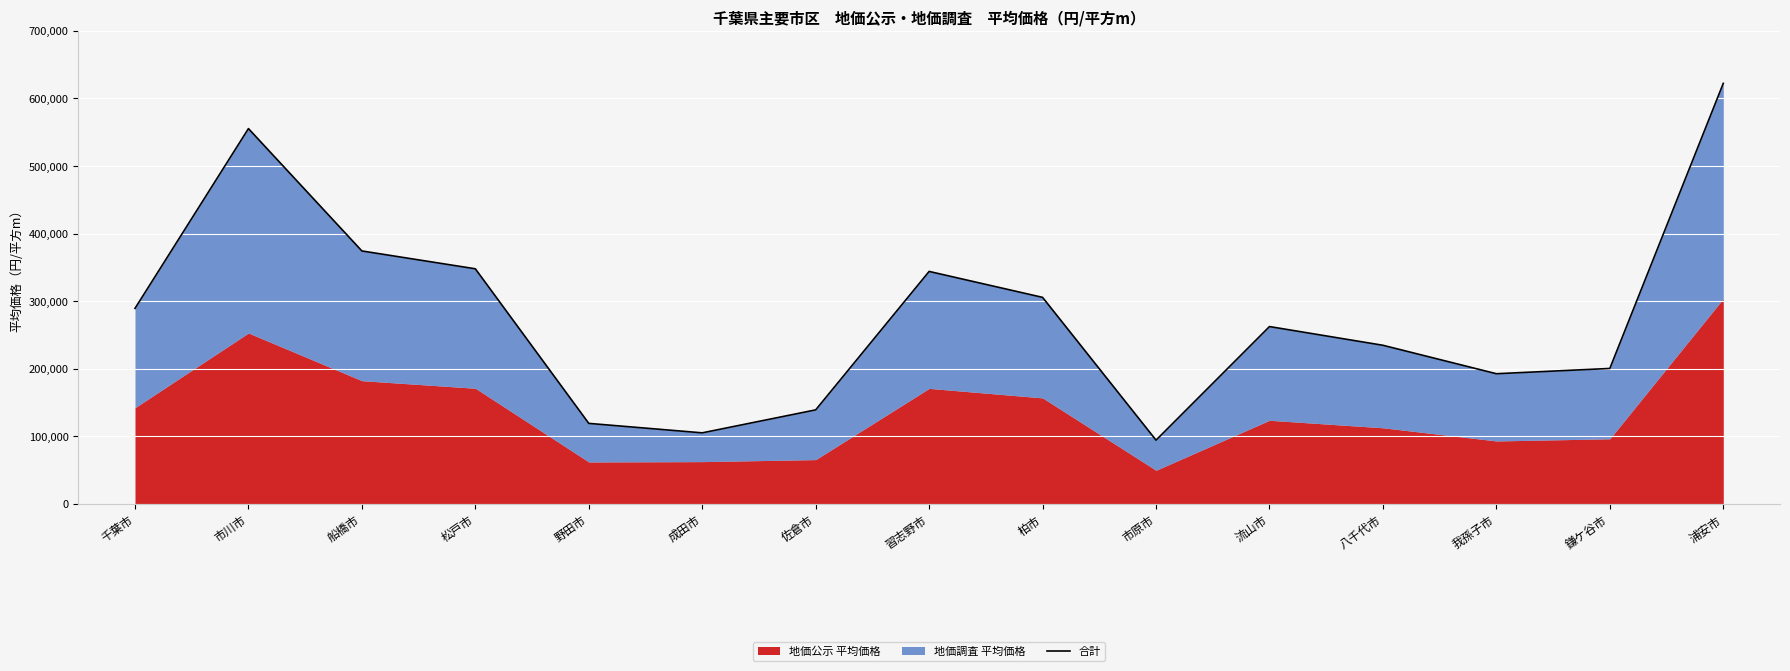

What is the difference between the maximum and minimum values?

528000